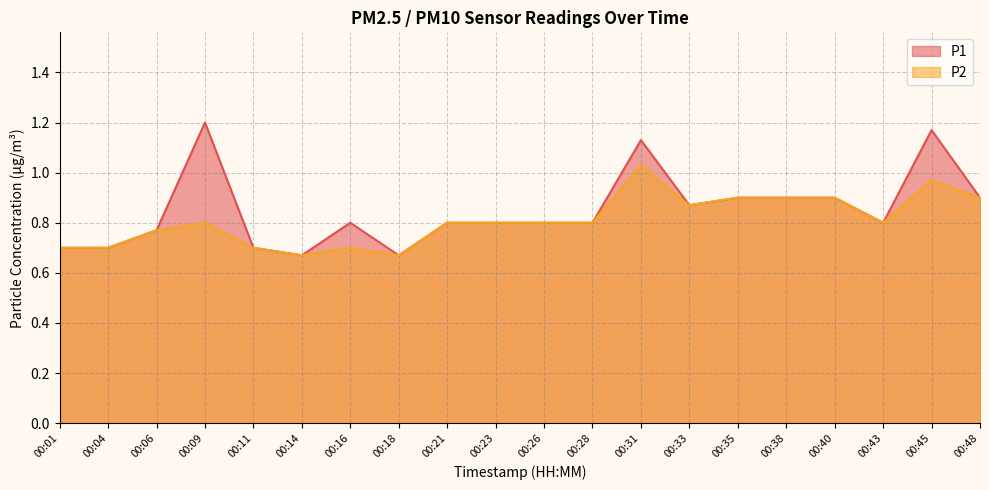

True or false: P2 and P1 cross at least once.

False